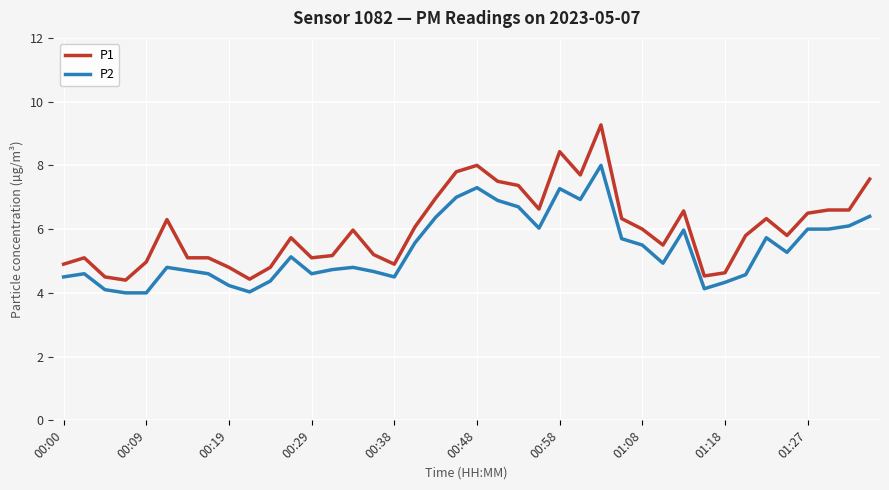

Which series has the largest total across all categories?

P1